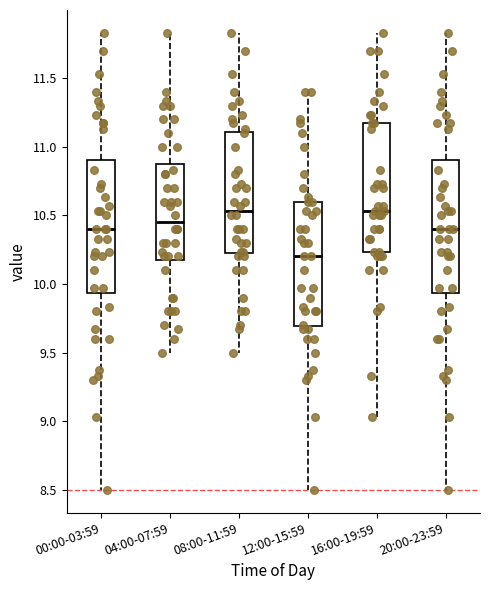

Where does the lower whisker of the box for 08:00-11:59 end on the y-axis? The values are not printed on the chart, so give them approximately, as read against the axis.

9.50